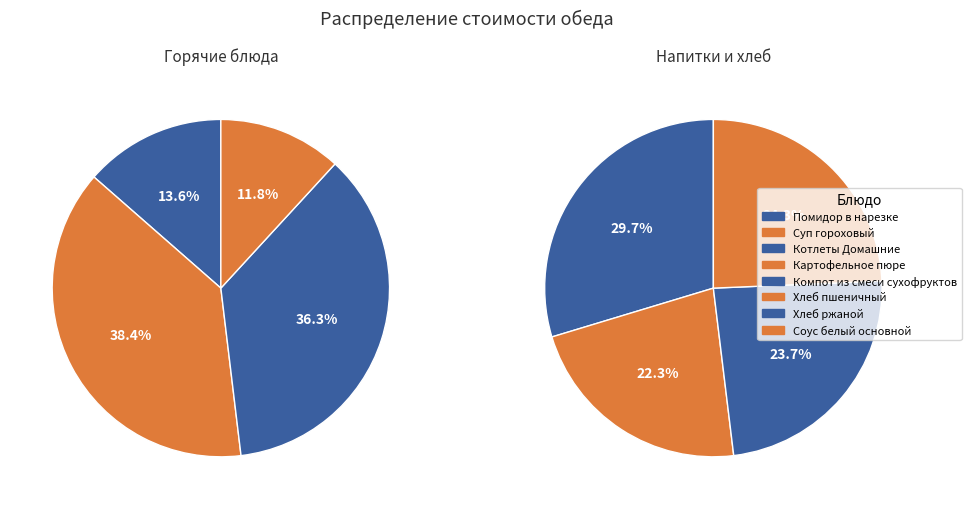

Which category has the biggest portion of the pie?

Суп гороховый